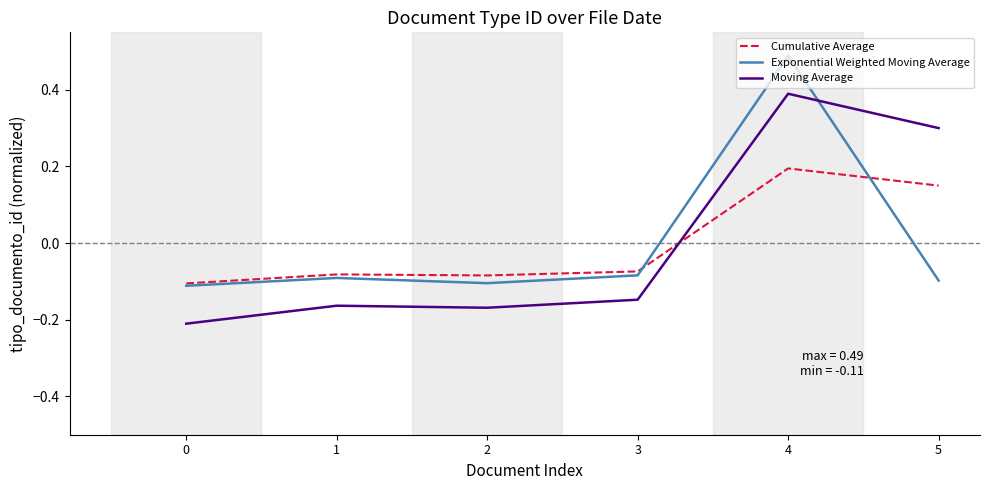

How many lines are shown in the chart?

3